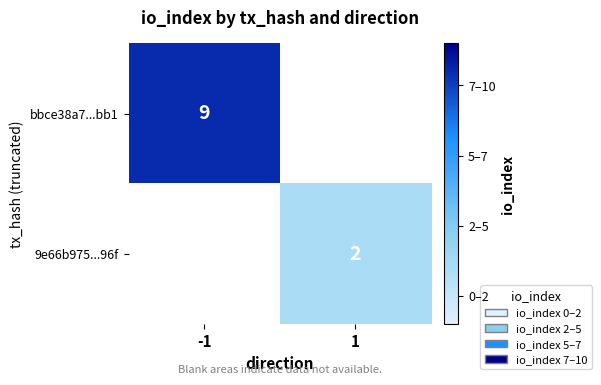

Count the number of categories in the chart.

2